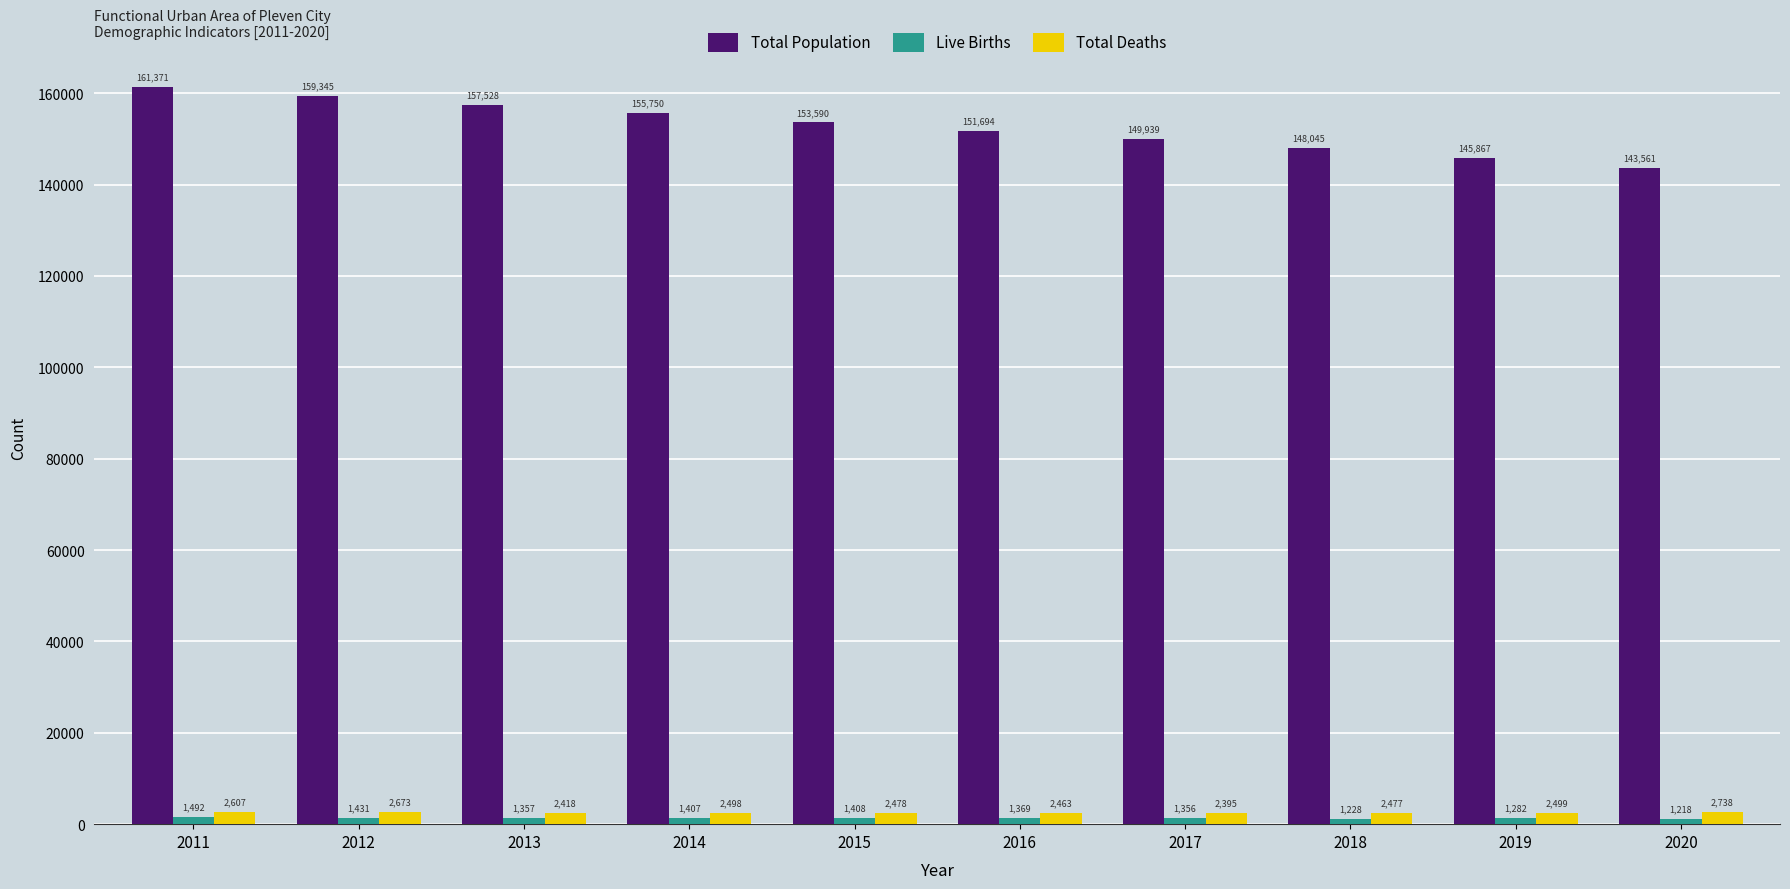

What is the difference between the Total Population values at 2015 and 2013?

3938